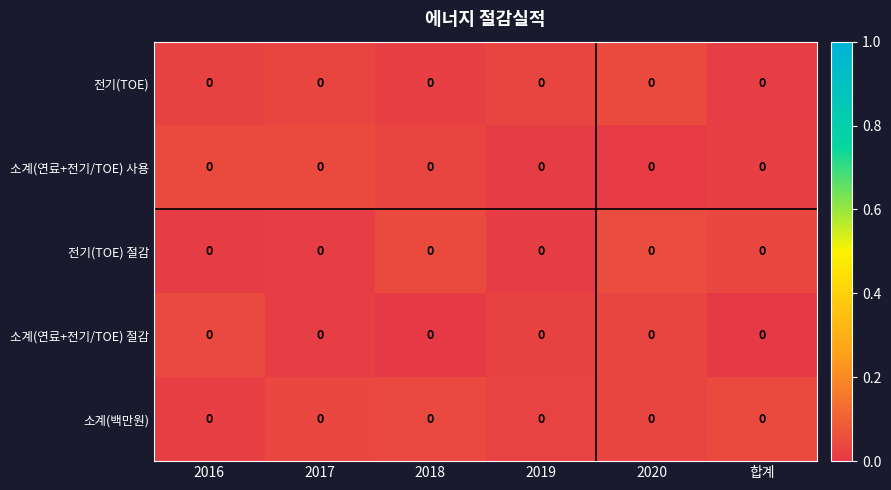

True or false: row_0 has a value of 0.0 at 2020.

True